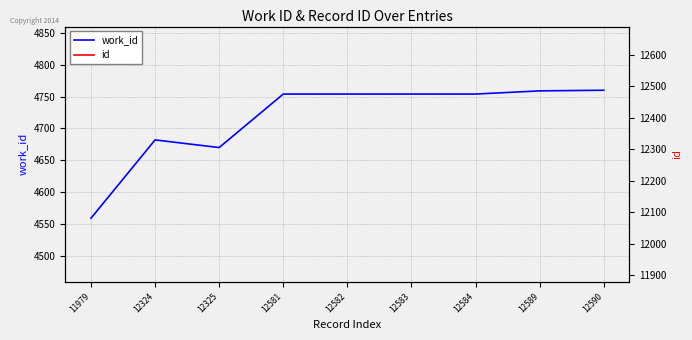

Reading left to right, what are all the values shown in this chart?

work_id: 11979=4559	12324=4682	12325=4670	12581=4754	12582=4754	12583=4754	12584=4754	12589=4759	12590=4760
id: 11979=11979	12324=12324	12325=12325	12581=12581	12582=12582	12583=12583	12584=12584	12589=12589	12590=12590